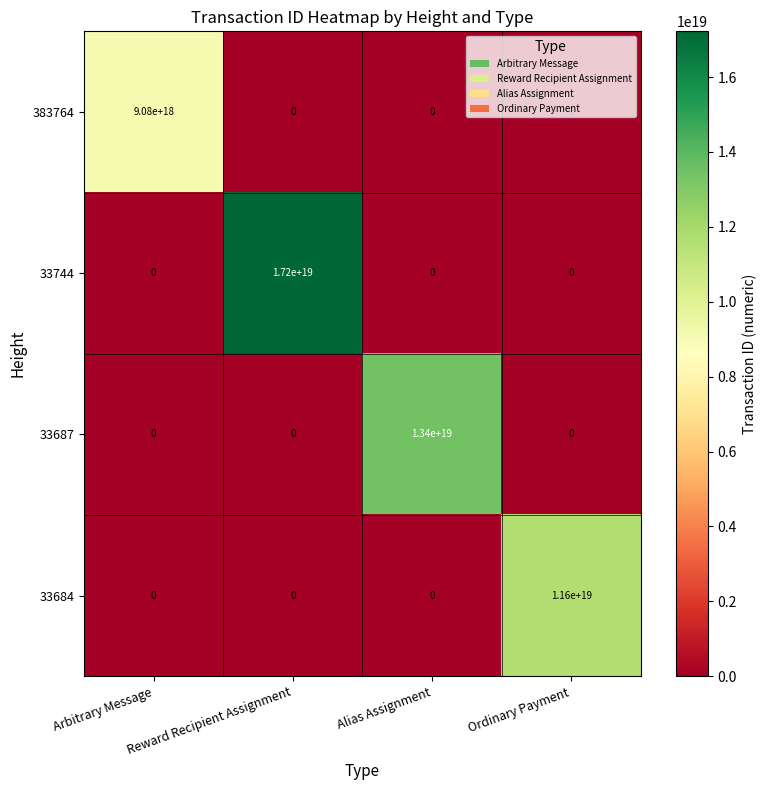

How many series are shown in this chart?

4